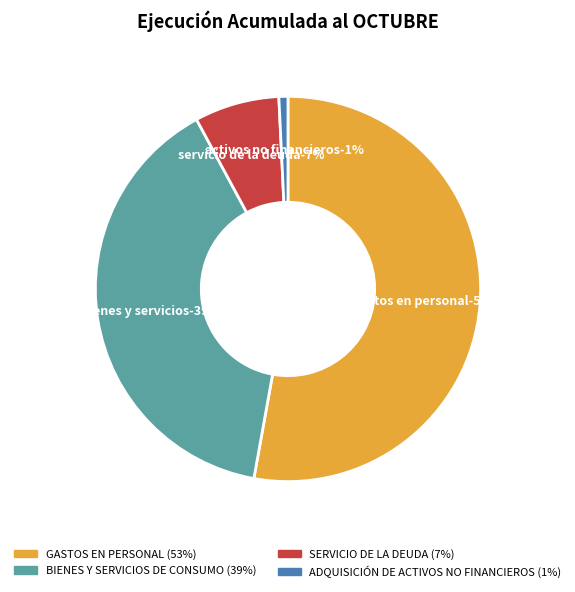

Is the sum of ADQUISICIÓN DE ACTIVOS NO FINANCIEROS and SERVICIO DE LA DEUDA greater than half?

No